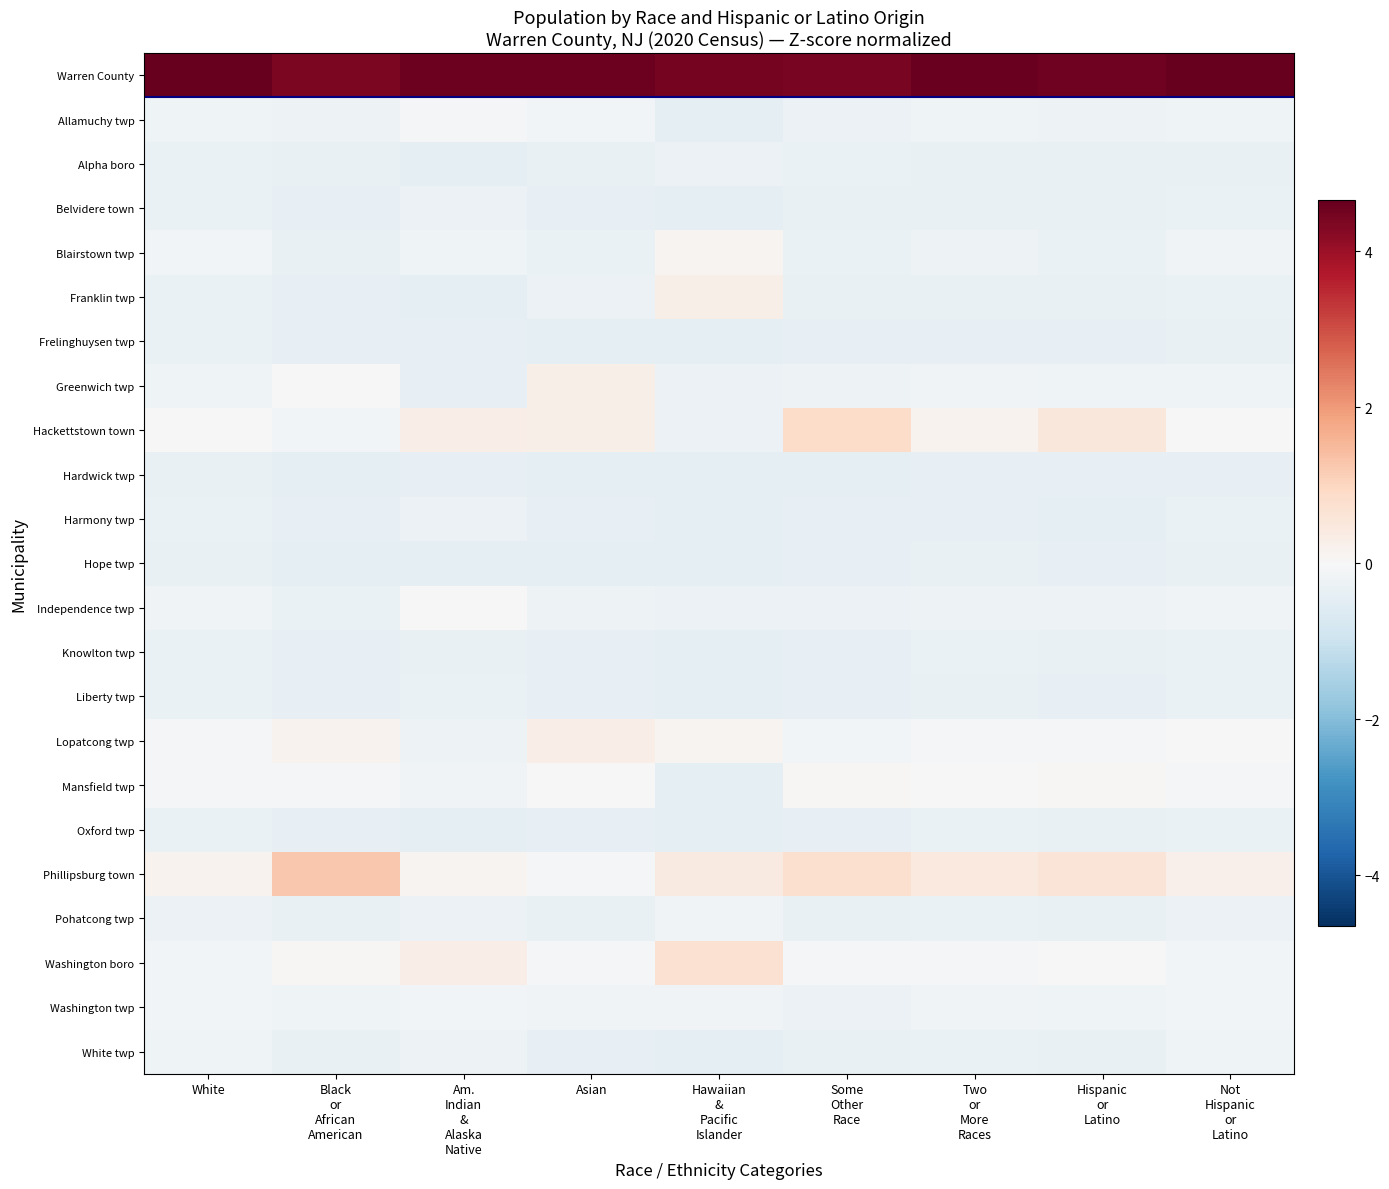

Reading left to right, transcribe all the data shown in this chart.

Warren County: White=4.7	Black
or
African
American=4.4	Am.
Indian
&
Alaska
Native=4.6	Asian=4.6	Hawaiian
&
Pacific
Islander=4.5	Some
Other
Race=4.4	Two
or
More
Races=4.6	Hispanic
or
Latino=4.5	Not
Hispanic
or
Latino=4.6
Allamuchy twp: White=-0.2	Black
or
African
American=-0.2	Am.
Indian
&
Alaska
Native=-0.1	Asian=-0.1	Hawaiian
&
Pacific
Islander=-0.4	Some
Other
Race=-0.3	Two
or
More
Races=-0.2	Hispanic
or
Latino=-0.2	Not
Hispanic
or
Latino=-0.2
Alpha boro: White=-0.3	Black
or
African
American=-0.4	Am.
Indian
&
Alaska
Native=-0.4	Asian=-0.4	Hawaiian
&
Pacific
Islander=-0.3	Some
Other
Race=-0.3	Two
or
More
Races=-0.4	Hispanic
or
Latino=-0.3	Not
Hispanic
or
Latino=-0.3
Belvidere town: White=-0.3	Black
or
African
American=-0.4	Am.
Indian
&
Alaska
Native=-0.3	Asian=-0.4	Hawaiian
&
Pacific
Islander=-0.4	Some
Other
Race=-0.4	Two
or
More
Races=-0.3	Hispanic
or
Latino=-0.4	Not
Hispanic
or
Latino=-0.3
Blairstown twp: White=-0.1	Black
or
African
American=-0.4	Am.
Indian
&
Alaska
Native=-0.2	Asian=-0.3	Hawaiian
&
Pacific
Islander=0.1	Some
Other
Race=-0.3	Two
or
More
Races=-0.2	Hispanic
or
Latino=-0.3	Not
Hispanic
or
Latino=-0.2
Franklin twp: White=-0.3	Black
or
African
American=-0.4	Am.
Indian
&
Alaska
Native=-0.4	Asian=-0.3	Hawaiian
&
Pacific
Islander=0.3	Some
Other
Race=-0.4	Two
or
More
Races=-0.3	Hispanic
or
Latino=-0.4	Not
Hispanic
or
Latino=-0.3
Frelinghuysen twp: White=-0.3	Black
or
African
American=-0.4	Am.
Indian
&
Alaska
Native=-0.4	Asian=-0.4	Hawaiian
&
Pacific
Islander=-0.4	Some
Other
Race=-0.4	Two
or
More
Races=-0.4	Hispanic
or
Latino=-0.4	Not
Hispanic
or
Latino=-0.3
Greenwich twp: White=-0.2	Black
or
African
American=-0.0	Am.
Indian
&
Alaska
Native=-0.4	Asian=0.3	Hawaiian
&
Pacific
Islander=-0.3	Some
Other
Race=-0.2	Two
or
More
Races=-0.2	Hispanic
or
Latino=-0.2	Not
Hispanic
or
Latino=-0.2
Hackettstown town: White=-0.0	Black
or
African
American=-0.1	Am.
Indian
&
Alaska
Native=0.3	Asian=0.3	Hawaiian
&
Pacific
Islander=-0.3	Some
Other
Race=0.9	Two
or
More
Races=0.2	Hispanic
or
Latino=0.5	Not
Hispanic
or
Latino=-0.0
Hardwick twp: White=-0.4	Black
or
African
American=-0.4	Am.
Indian
&
Alaska
Native=-0.4	Asian=-0.4	Hawaiian
&
Pacific
Islander=-0.4	Some
Other
Race=-0.4	Two
or
More
Races=-0.4	Hispanic
or
Latino=-0.4	Not
Hispanic
or
Latino=-0.4
Harmony twp: White=-0.3	Black
or
African
American=-0.4	Am.
Indian
&
Alaska
Native=-0.3	Asian=-0.4	Hawaiian
&
Pacific
Islander=-0.4	Some
Other
Race=-0.4	Two
or
More
Races=-0.4	Hispanic
or
Latino=-0.4	Not
Hispanic
or
Latino=-0.3
Hope twp: White=-0.3	Black
or
African
American=-0.4	Am.
Indian
&
Alaska
Native=-0.4	Asian=-0.4	Hawaiian
&
Pacific
Islander=-0.4	Some
Other
Race=-0.4	Two
or
More
Races=-0.4	Hispanic
or
Latino=-0.4	Not
Hispanic
or
Latino=-0.4
Independence twp: White=-0.2	Black
or
African
American=-0.3	Am.
Indian
&
Alaska
Native=0.0	Asian=-0.2	Hawaiian
&
Pacific
Islander=-0.3	Some
Other
Race=-0.3	Two
or
More
Races=-0.2	Hispanic
or
Latino=-0.3	Not
Hispanic
or
Latino=-0.2
Knowlton twp: White=-0.3	Black
or
African
American=-0.4	Am.
Indian
&
Alaska
Native=-0.3	Asian=-0.4	Hawaiian
&
Pacific
Islander=-0.4	Some
Other
Race=-0.4	Two
or
More
Races=-0.3	Hispanic
or
Latino=-0.4	Not
Hispanic
or
Latino=-0.3
Liberty twp: White=-0.3	Black
or
African
American=-0.4	Am.
Indian
&
Alaska
Native=-0.3	Asian=-0.4	Hawaiian
&
Pacific
Islander=-0.4	Some
Other
Race=-0.4	Two
or
More
Races=-0.3	Hispanic
or
Latino=-0.4	Not
Hispanic
or
Latino=-0.3
Lopatcong twp: White=-0.1	Black
or
African
American=0.2	Am.
Indian
&
Alaska
Native=-0.2	Asian=0.3	Hawaiian
&
Pacific
Islander=0.1	Some
Other
Race=-0.1	Two
or
More
Races=-0.1	Hispanic
or
Latino=-0.1	Not
Hispanic
or
Latino=-0.0
Mansfield twp: White=-0.1	Black
or
African
American=-0.1	Am.
Indian
&
Alaska
Native=-0.2	Asian=-0.0	Hawaiian
&
Pacific
Islander=-0.4	Some
Other
Race=0.0	Two
or
More
Races=0.0	Hispanic
or
Latino=0.0	Not
Hispanic
or
Latino=-0.1
Oxford twp: White=-0.3	Black
or
African
American=-0.4	Am.
Indian
&
Alaska
Native=-0.4	Asian=-0.4	Hawaiian
&
Pacific
Islander=-0.4	Some
Other
Race=-0.4	Two
or
More
Races=-0.3	Hispanic
or
Latino=-0.4	Not
Hispanic
or
Latino=-0.3
Phillipsburg town: White=0.2	Black
or
African
American=1.2	Am.
Indian
&
Alaska
Native=0.1	Asian=-0.1	Hawaiian
&
Pacific
Islander=0.4	Some
Other
Race=0.8	Two
or
More
Races=0.4	Hispanic
or
Latino=0.6	Not
Hispanic
or
Latino=0.2
Pohatcong twp: White=-0.3	Black
or
African
American=-0.3	Am.
Indian
&
Alaska
Native=-0.3	Asian=-0.4	Hawaiian
&
Pacific
Islander=-0.1	Some
Other
Race=-0.3	Two
or
More
Races=-0.3	Hispanic
or
Latino=-0.3	Not
Hispanic
or
Latino=-0.3
Washington boro: White=-0.1	Black
or
African
American=0.1	Am.
Indian
&
Alaska
Native=0.3	Asian=-0.0	Hawaiian
&
Pacific
Islander=0.7	Some
Other
Race=-0.1	Two
or
More
Races=-0.1	Hispanic
or
Latino=-0.0	Not
Hispanic
or
Latino=-0.1
Washington twp: White=-0.1	Black
or
African
American=-0.2	Am.
Indian
&
Alaska
Native=-0.1	Asian=-0.2	Hawaiian
&
Pacific
Islander=-0.1	Some
Other
Race=-0.3	Two
or
More
Races=-0.2	Hispanic
or
Latino=-0.2	Not
Hispanic
or
Latino=-0.1
White twp: White=-0.2	Black
or
African
American=-0.3	Am.
Indian
&
Alaska
Native=-0.3	Asian=-0.4	Hawaiian
&
Pacific
Islander=-0.4	Some
Other
Race=-0.4	Two
or
More
Races=-0.3	Hispanic
or
Latino=-0.3	Not
Hispanic
or
Latino=-0.2